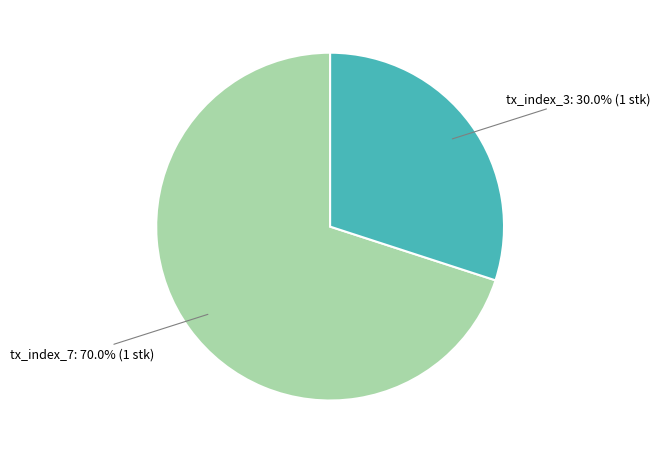

Is there a majority slice in this chart?

Yes